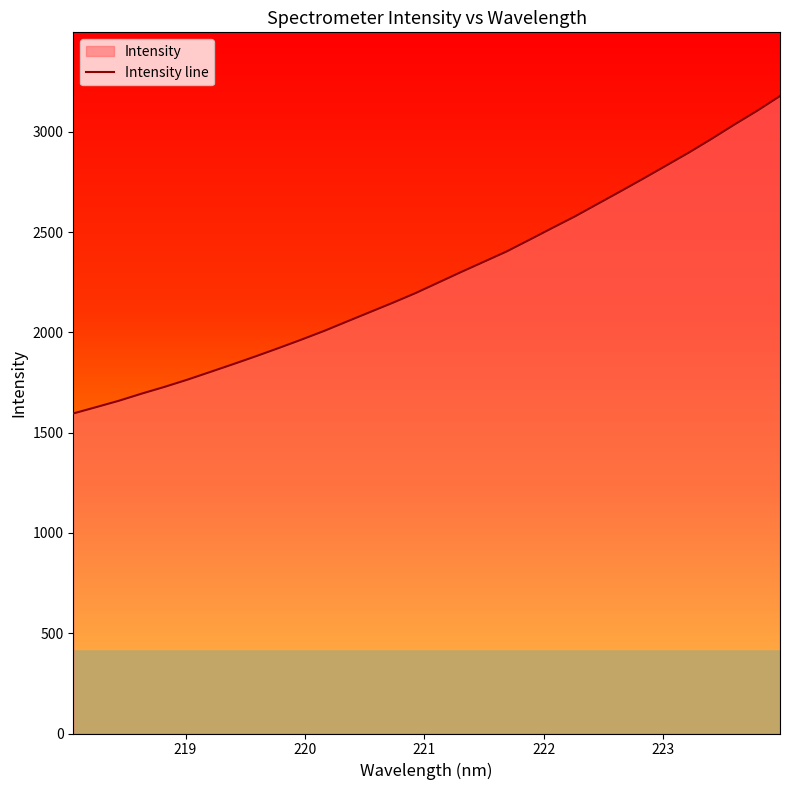

What is the difference between the maximum and minimum values?

1582.6